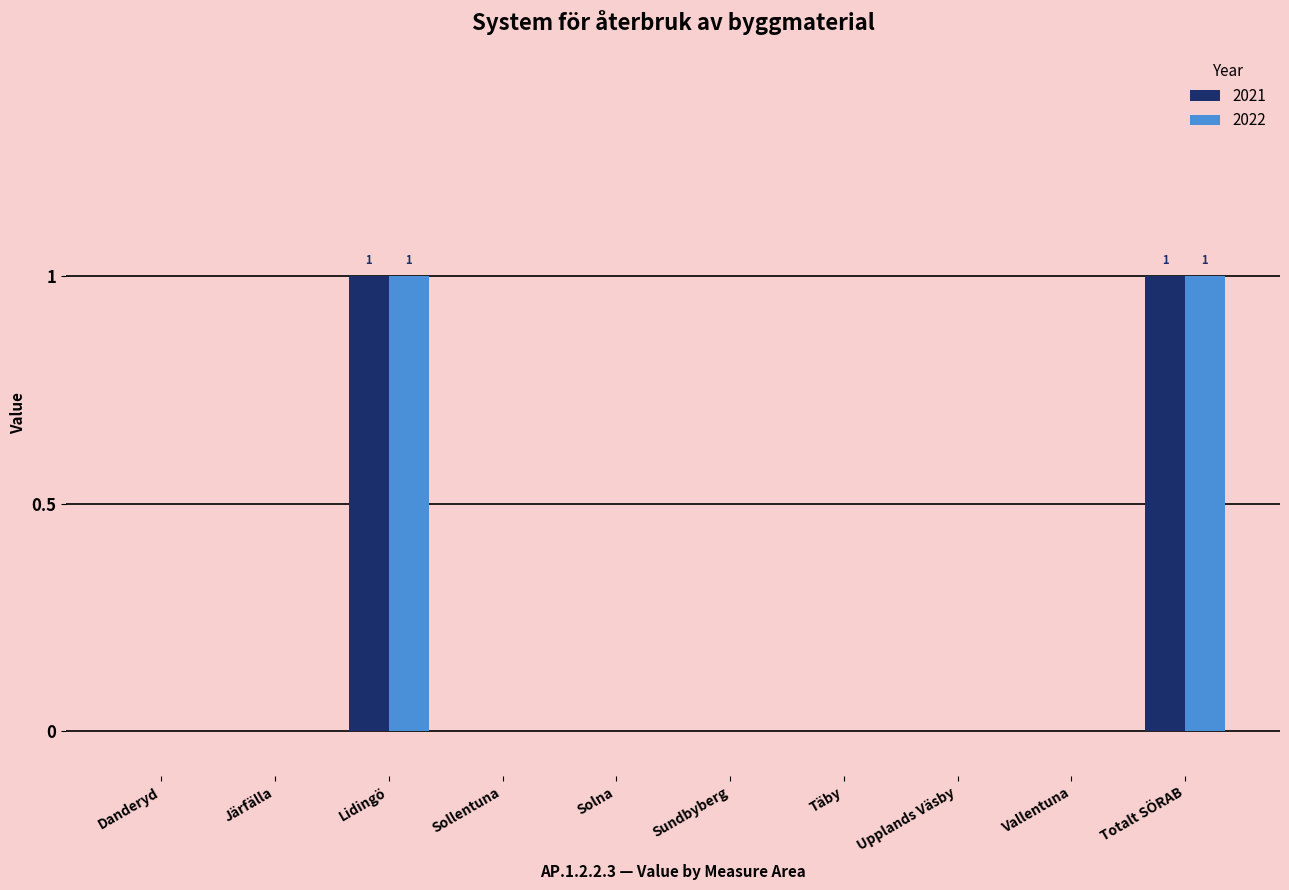

Reading right to left, list all the values displayed in this chart.

2021: 1	0	0	0	0	0	0	1	0	0
2022: 1	0	0	0	0	0	0	1	0	0